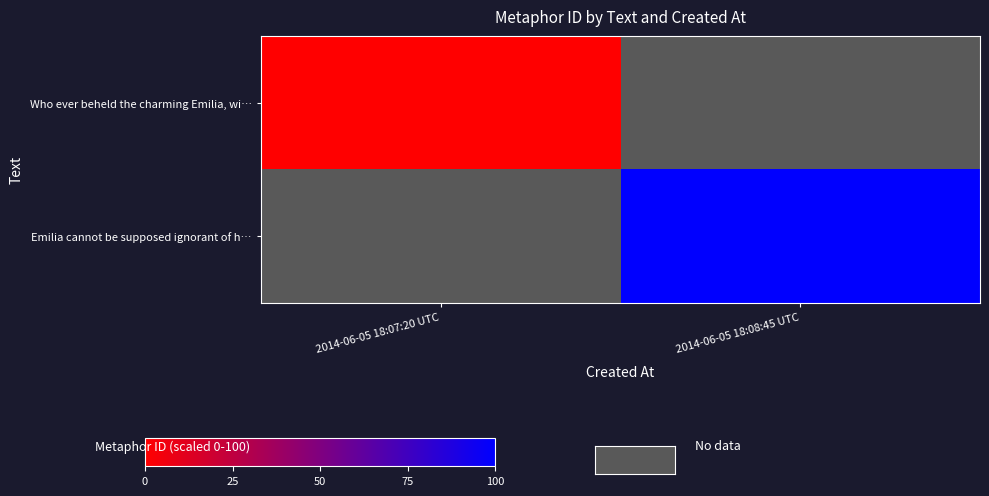

Rank the series by their maximum value, from lowest to highest.

Who ever beheld the charming Emilia, wi…, Emilia cannot be supposed ignorant of h…